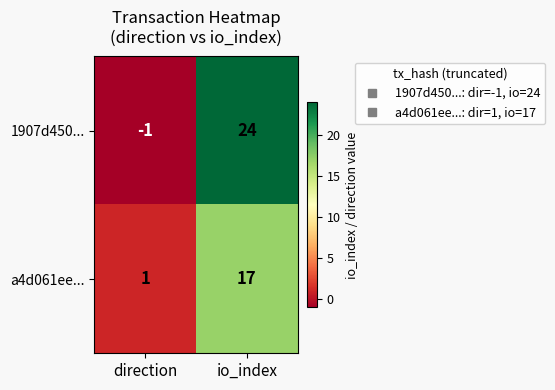

Rank the series by their maximum value, from lowest to highest.

a4d061ee..., 1907d450...